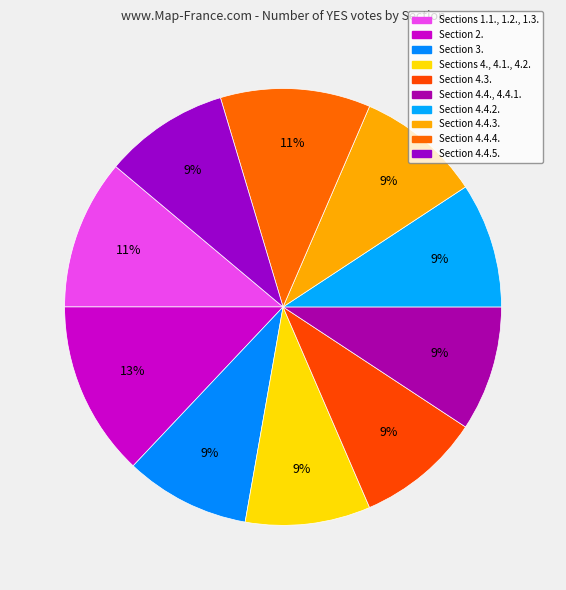

To the nearest percent, what portion does Section 3. represent?

9%